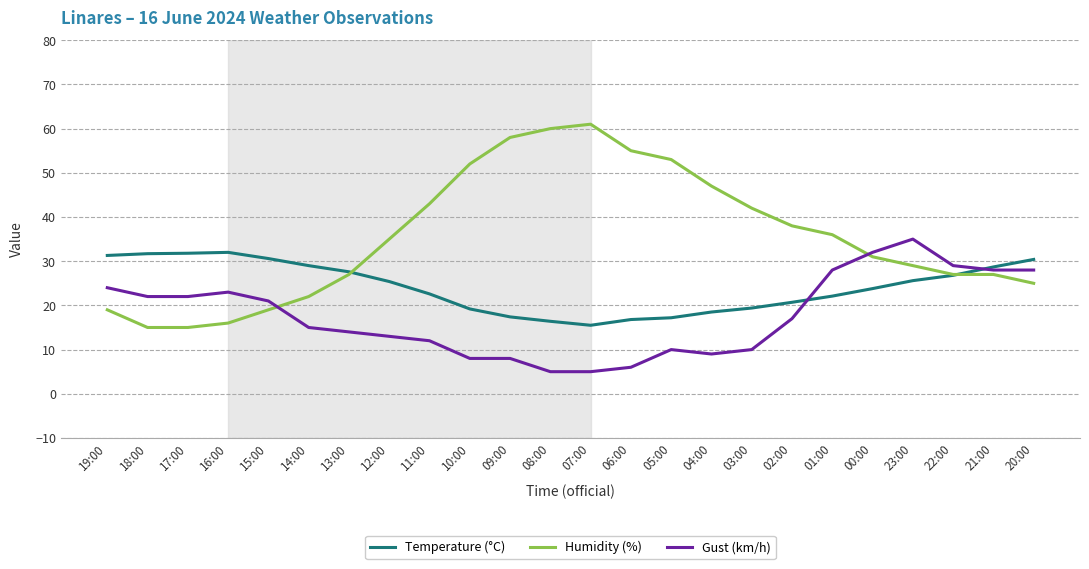

At which category does Gust (km/h) reach its first local peak?

16:00